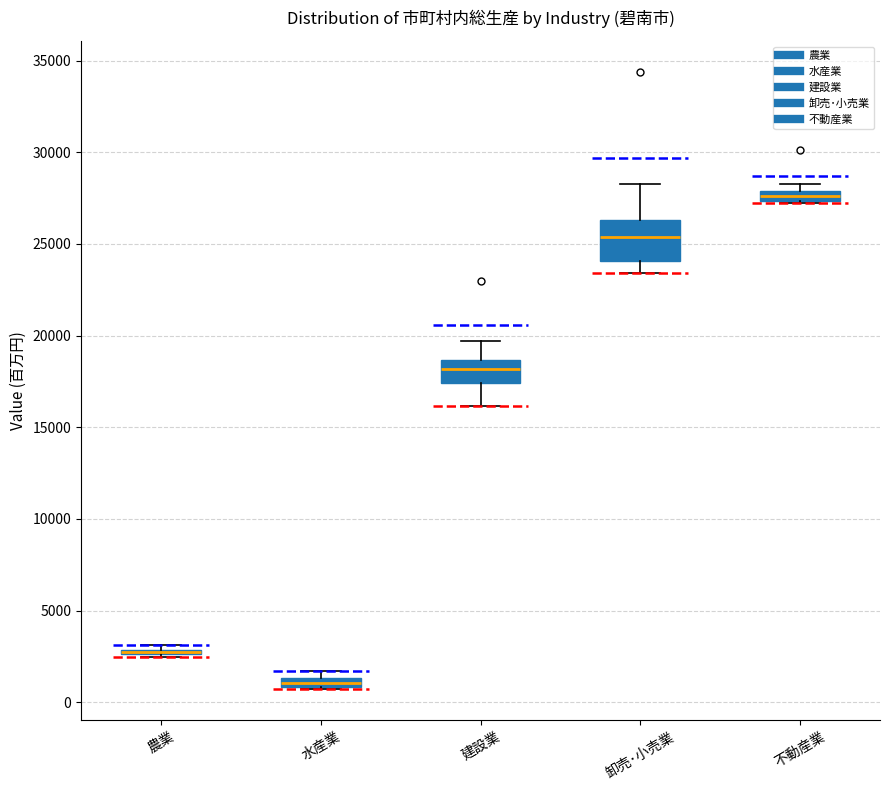

Where is the lower edge of the box for 水産業 on the y-axis? The values are not printed on the chart, so give them approximately, as read against the axis.

1000